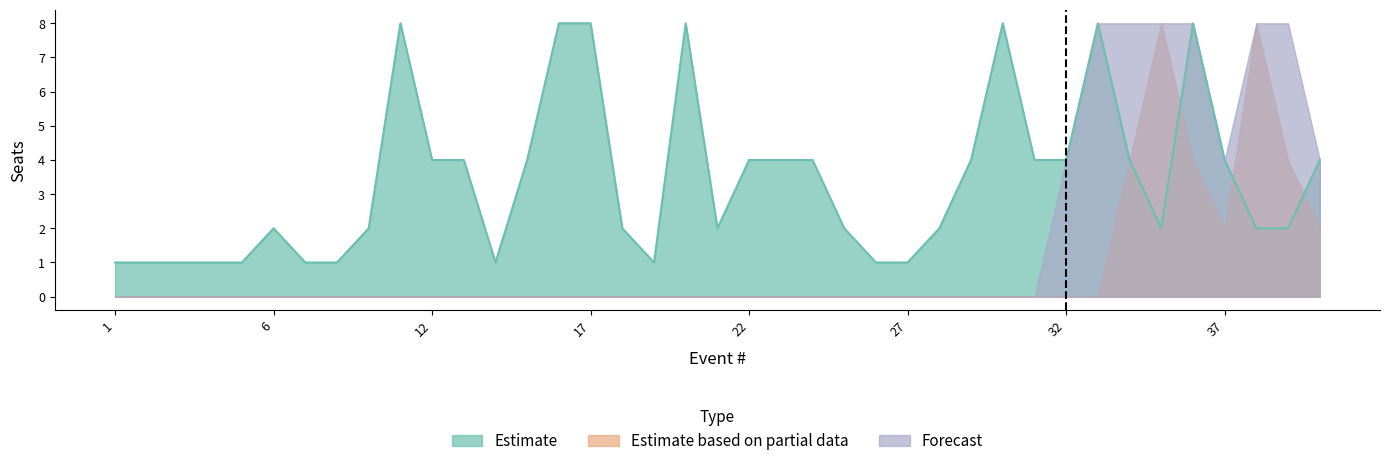

What is the sum of all Forecast values?

60